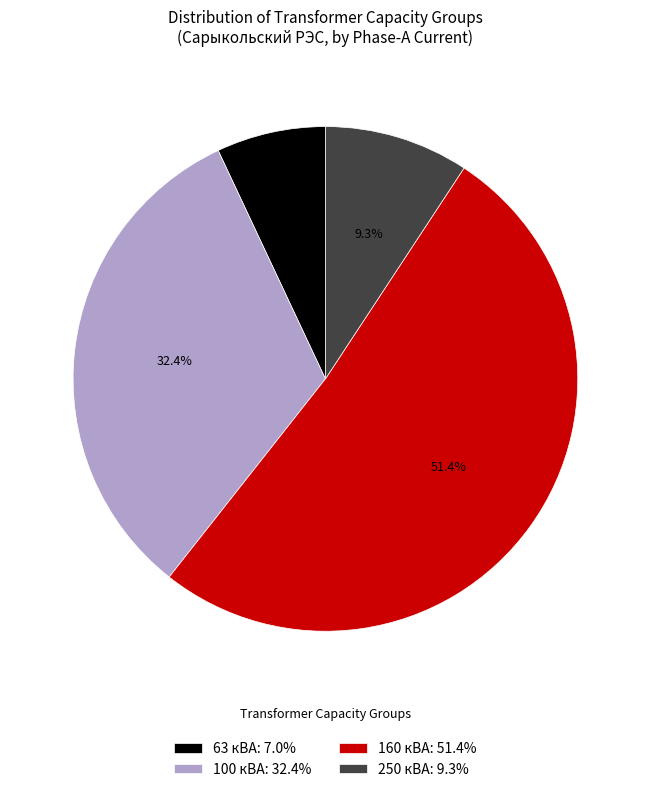

How much of the chart is everything except 250 кВА: 9.3%?

90.7%